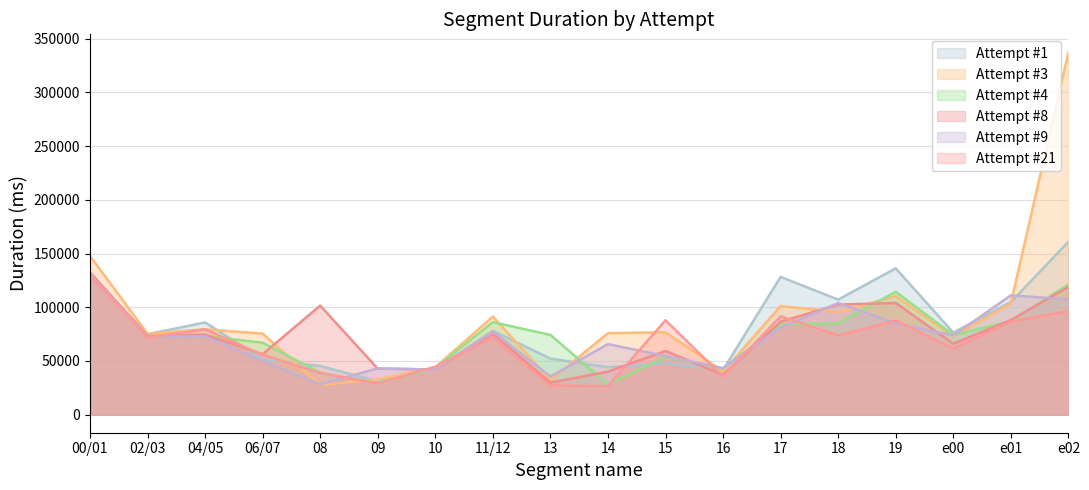

What value does the Attempt #8 series have at 08, to the nearest 100?

101500